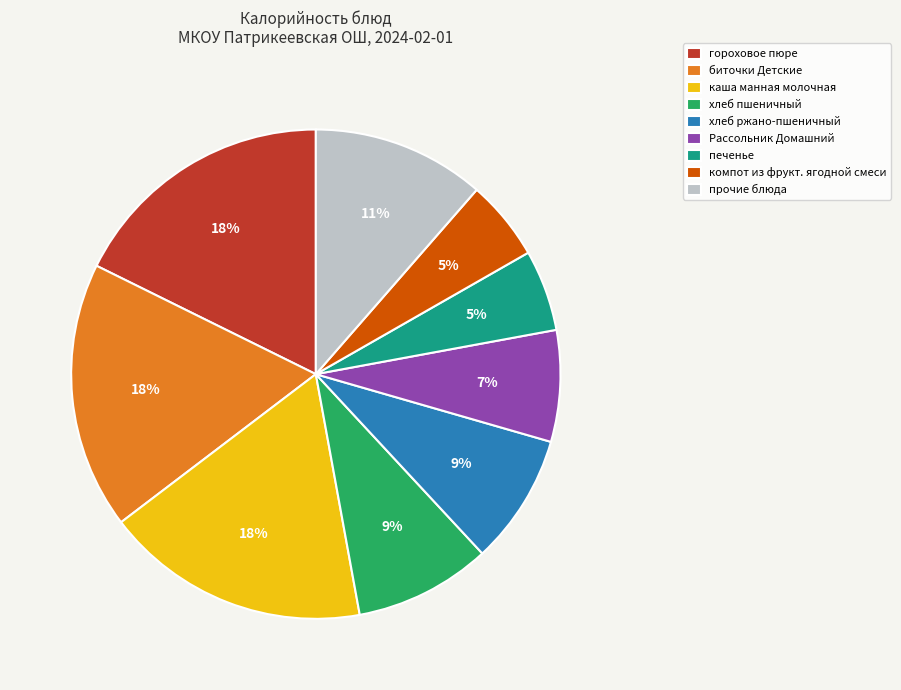

To the nearest percent, what percentage of the pie is биточки Детские?

18%